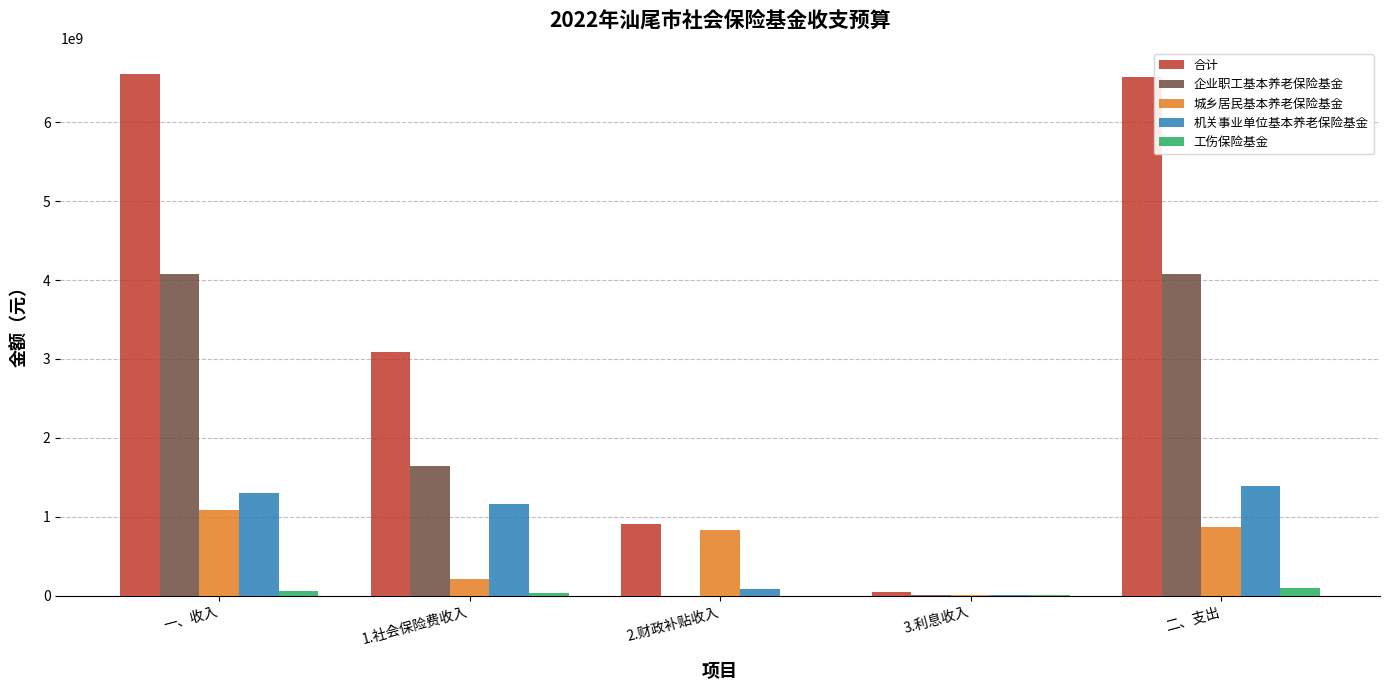

What is the highest value of the 机关事业单位基本养老保险基金 series?

1386793624.3